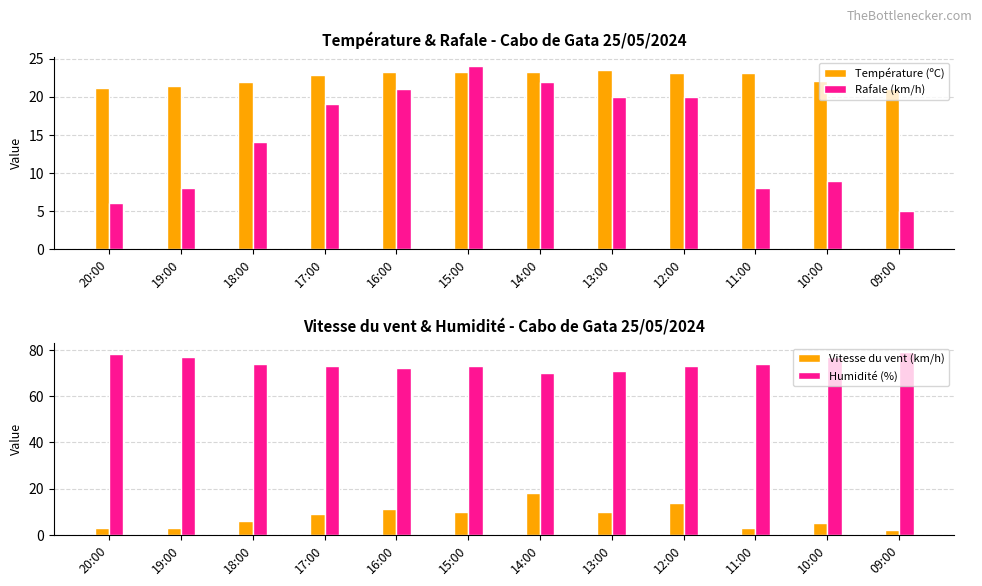

What is the difference between the maximum and minimum values in the Rafale (km/h) series?

19.0